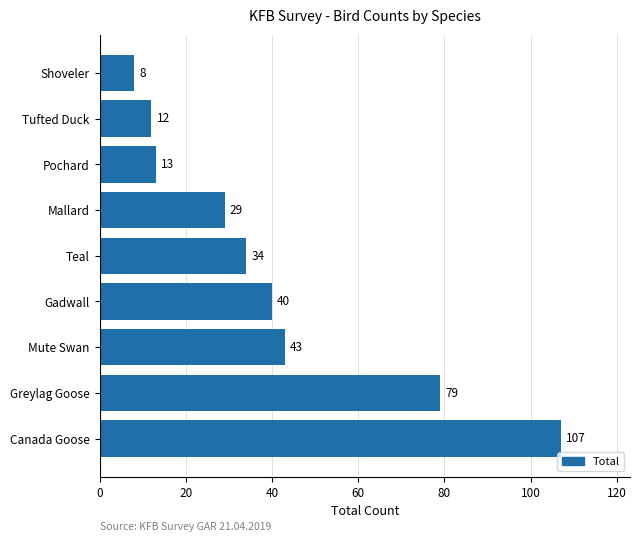

What is the maximum value shown in the chart?

107